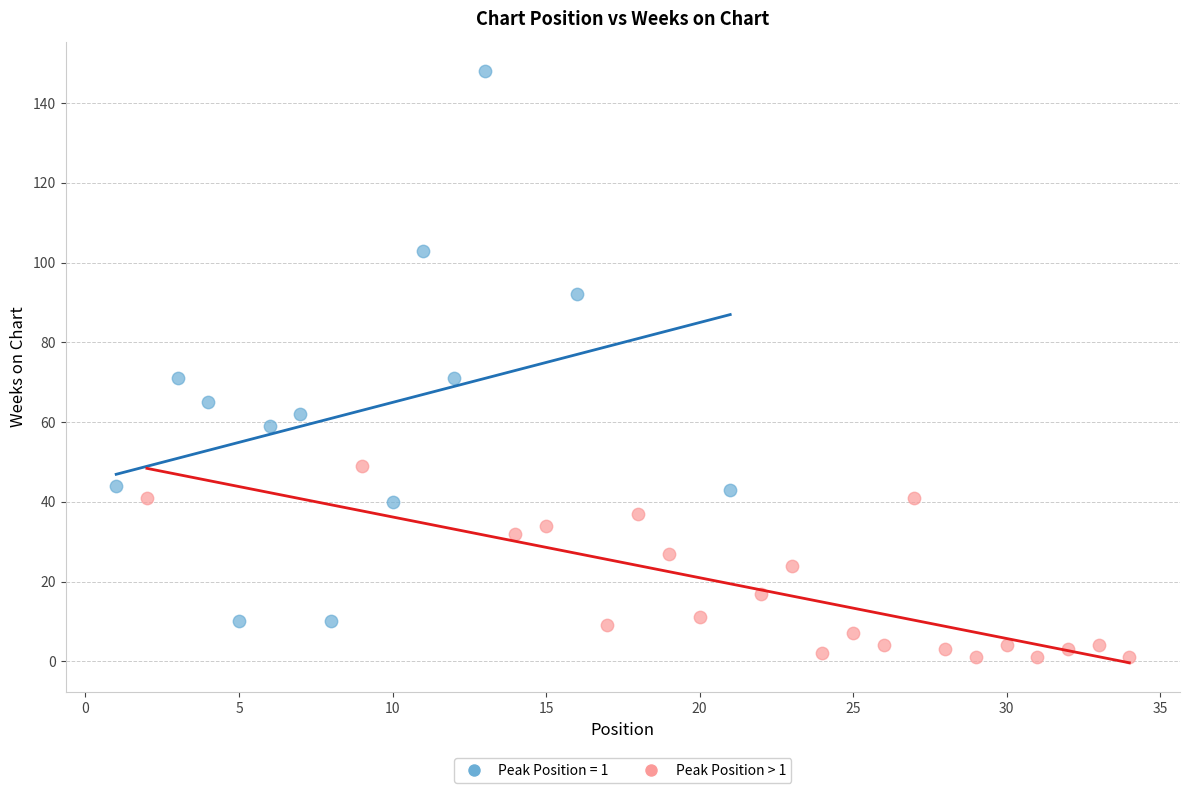

Which series reaches the maximum Y coordinate?

Peak Position = 1